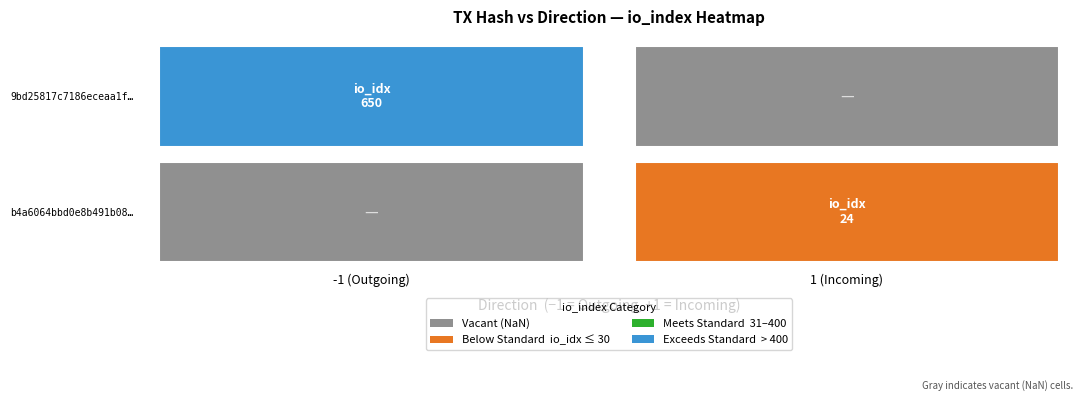

Which series changed the most between direction and io_index?

9bd25817c7186eceaa1ffc8fc1c657b438e51c8